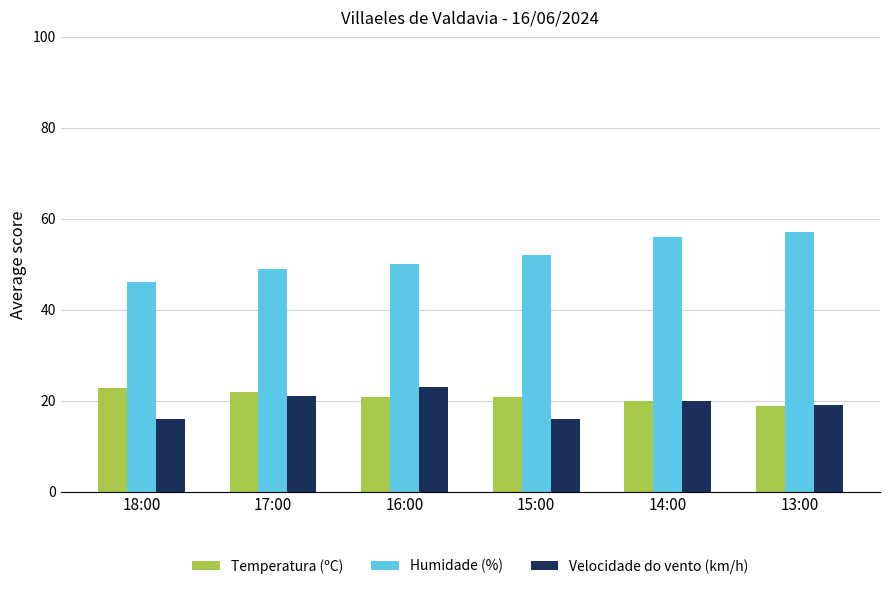

Is it true that Humidade (%) equals 12.4 at 16:00?

False